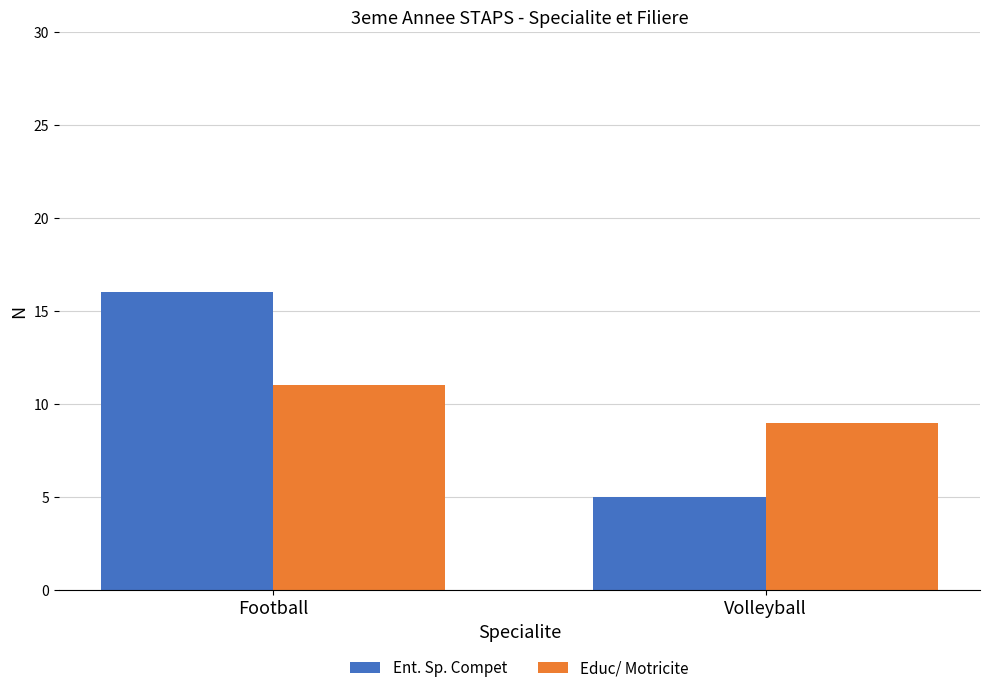

How many groups of bars are there?

2